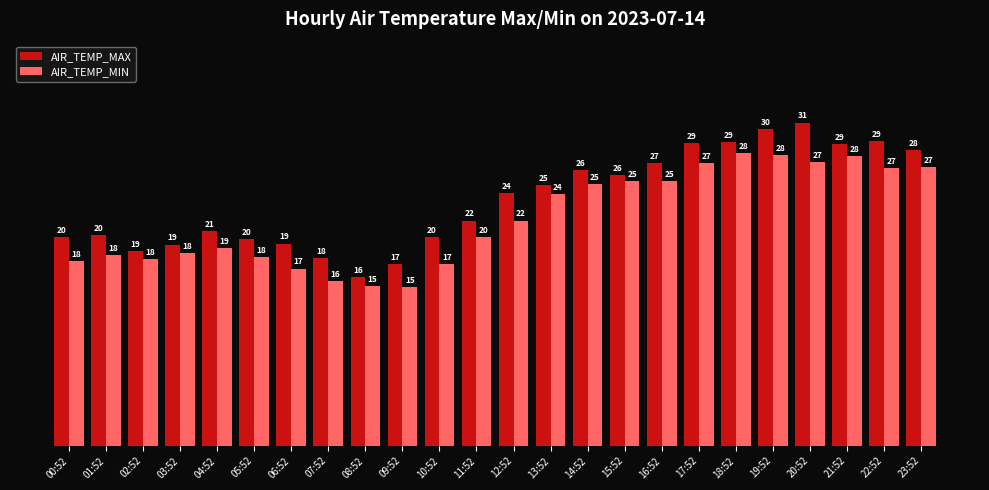

List the series in order of their overall mean, highest first.

AIR_TEMP_MAX, AIR_TEMP_MIN